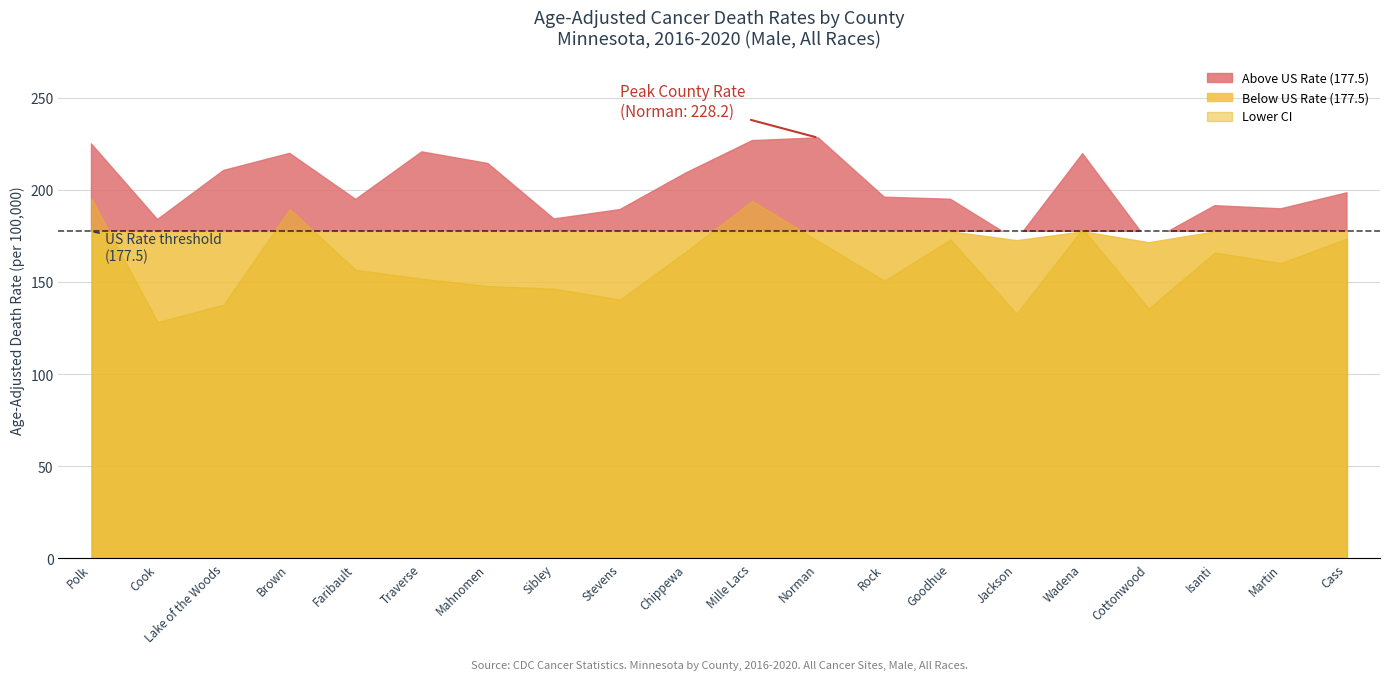

The value of Age-Adjusted Death Rate at Rock is 54.3. True or false?

False